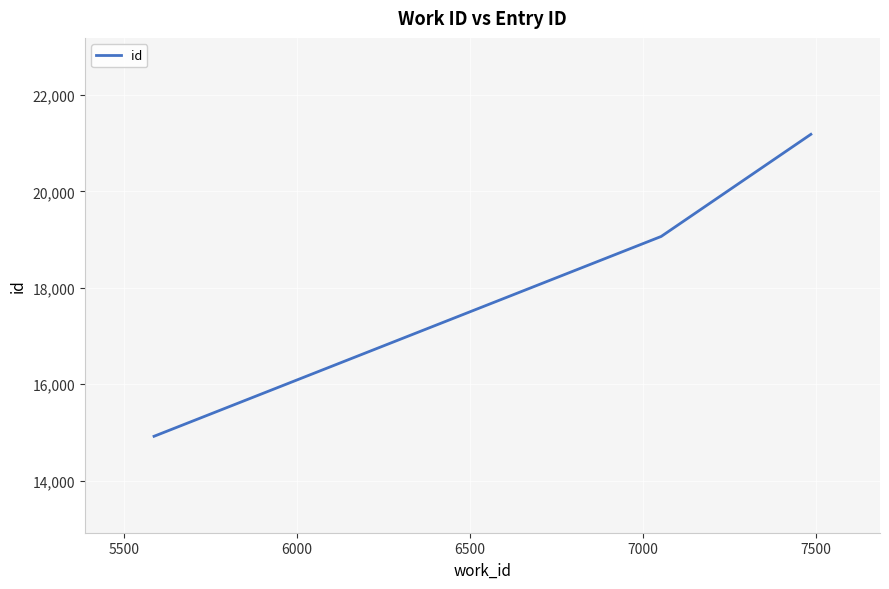

Reading right to left, what are all the values shown in this chart?

21182	19064	14920